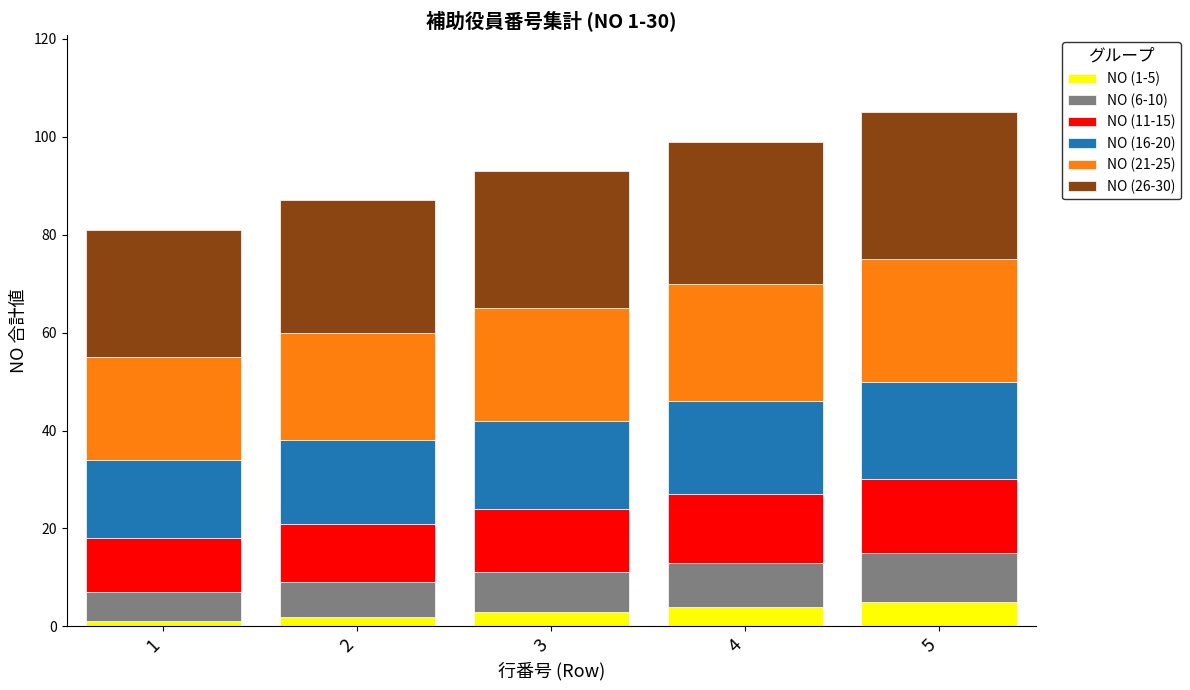

What is the sum of all NO (21-25) values?

115